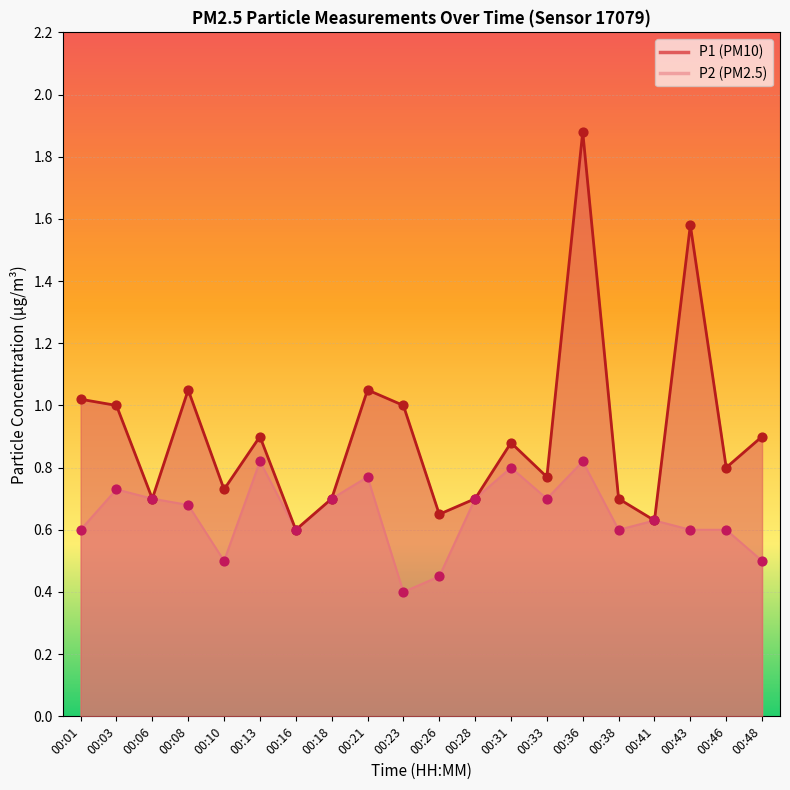

Which series contains the lowest Y value?

P2